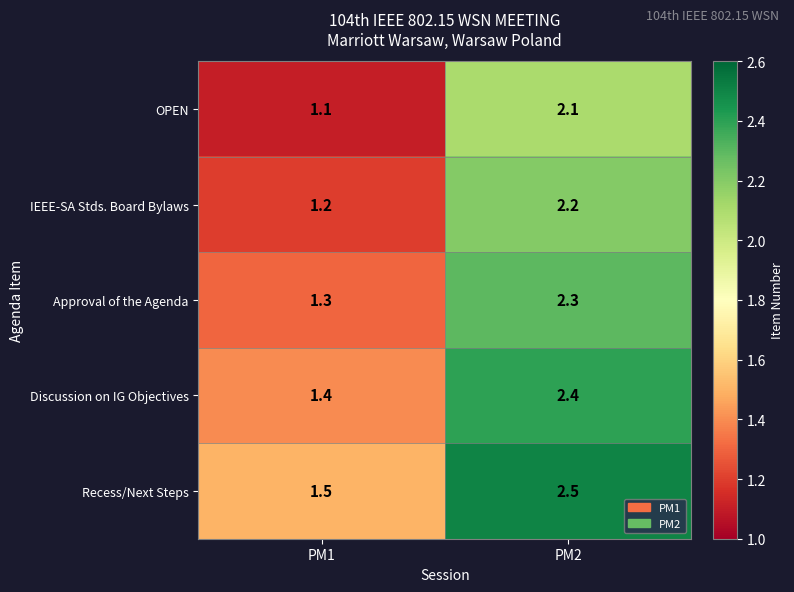

The Approval of the Agenda series shows 0.8 at PM1. True or false?

False